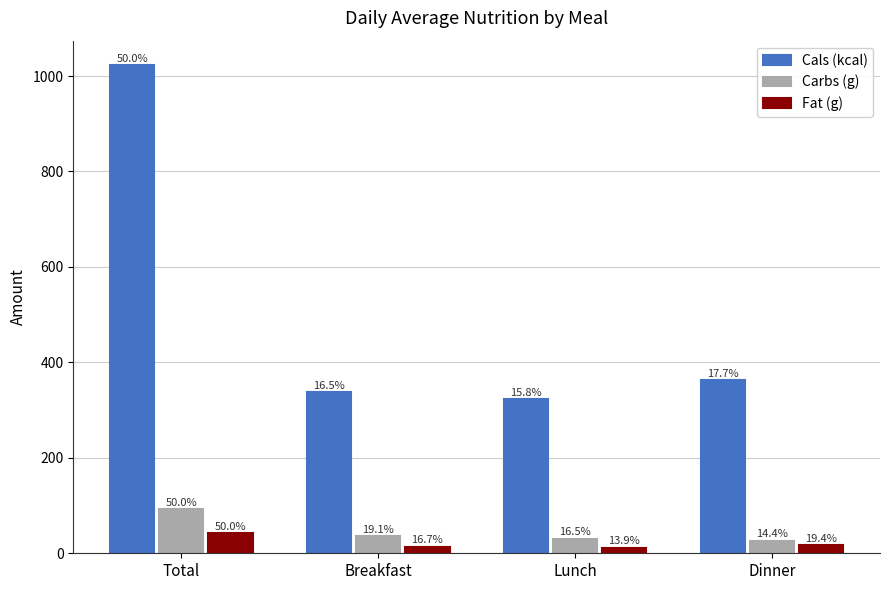

How many groups of bars are there?

4